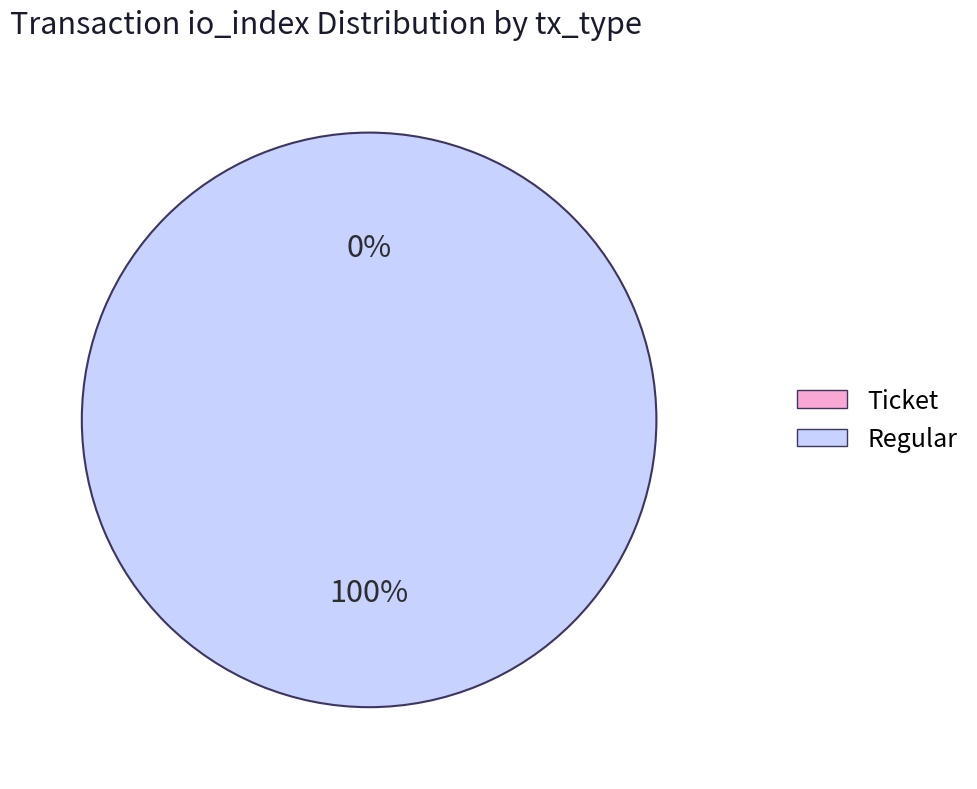

Rank the categories by value from lowest to highest.

Ticket, Regular